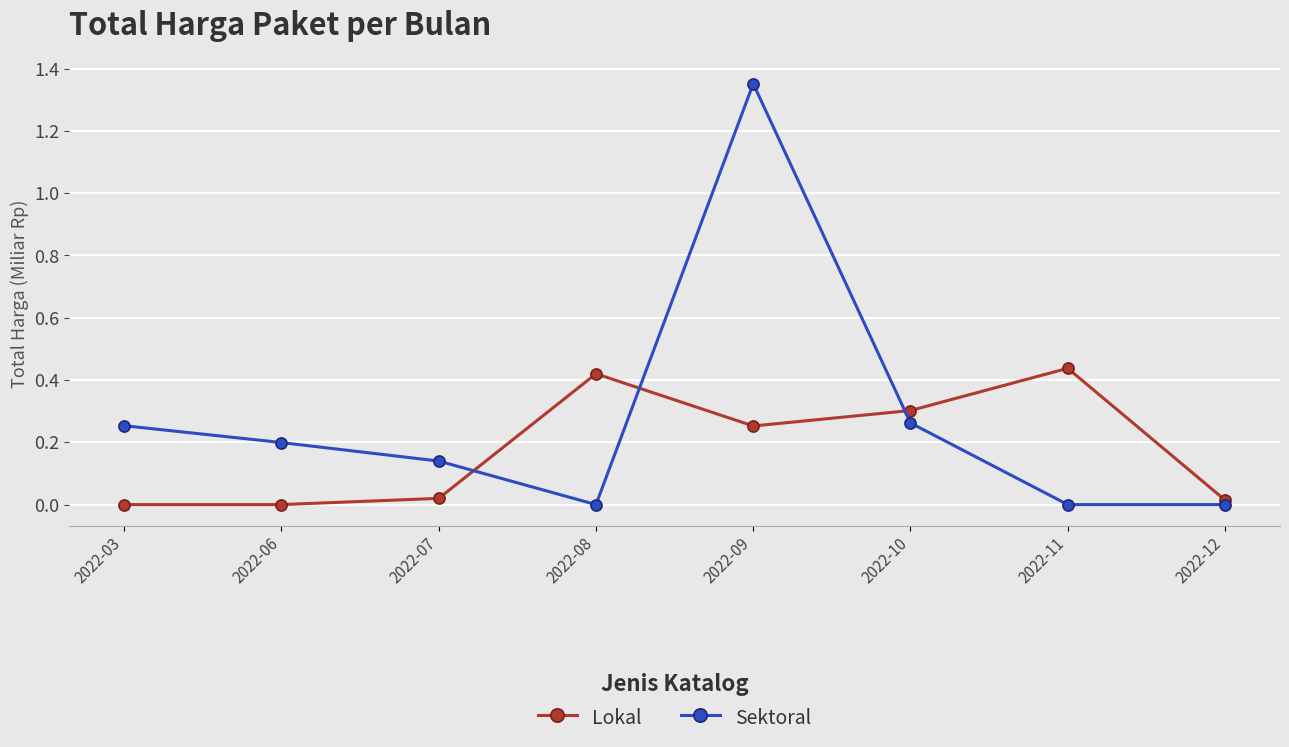

At how many categories does at least one series exceed 0?

8